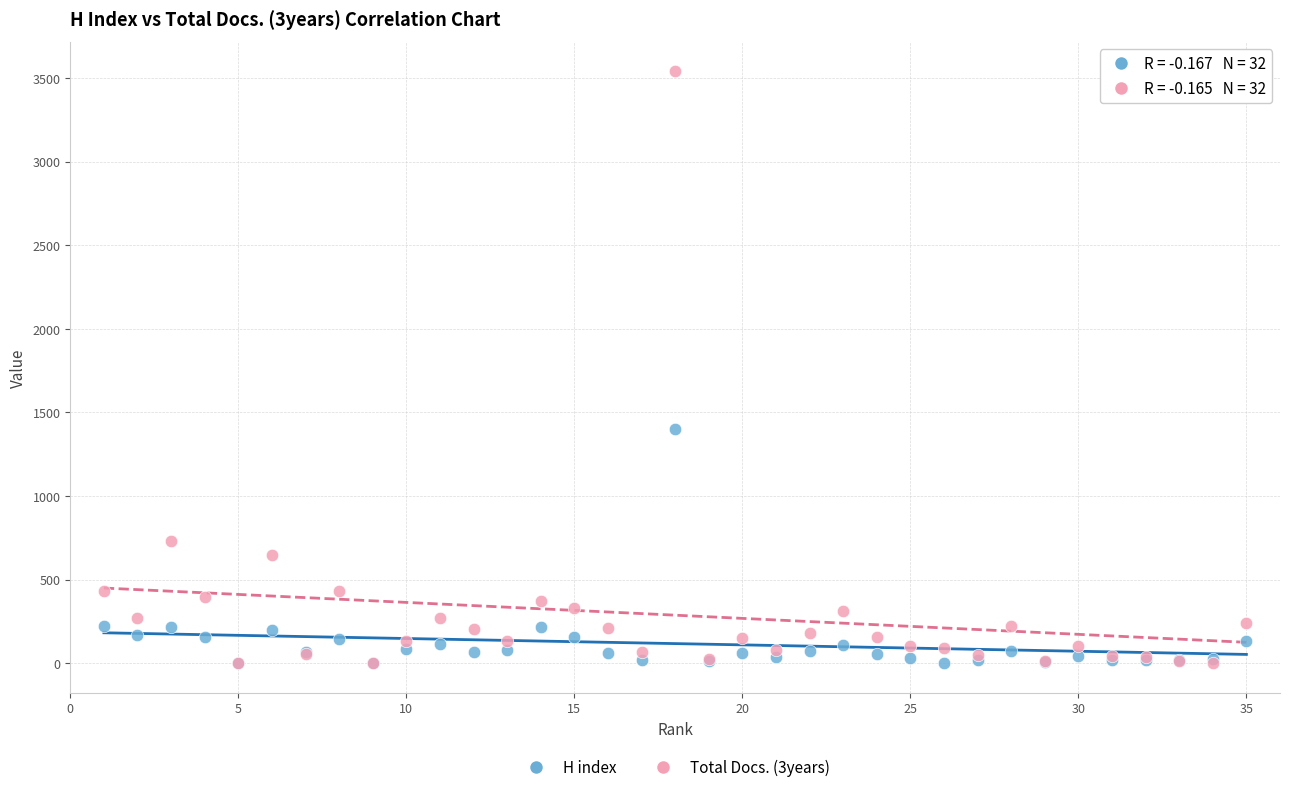

Which series contains the highest Y value?

Total Docs. (3years)